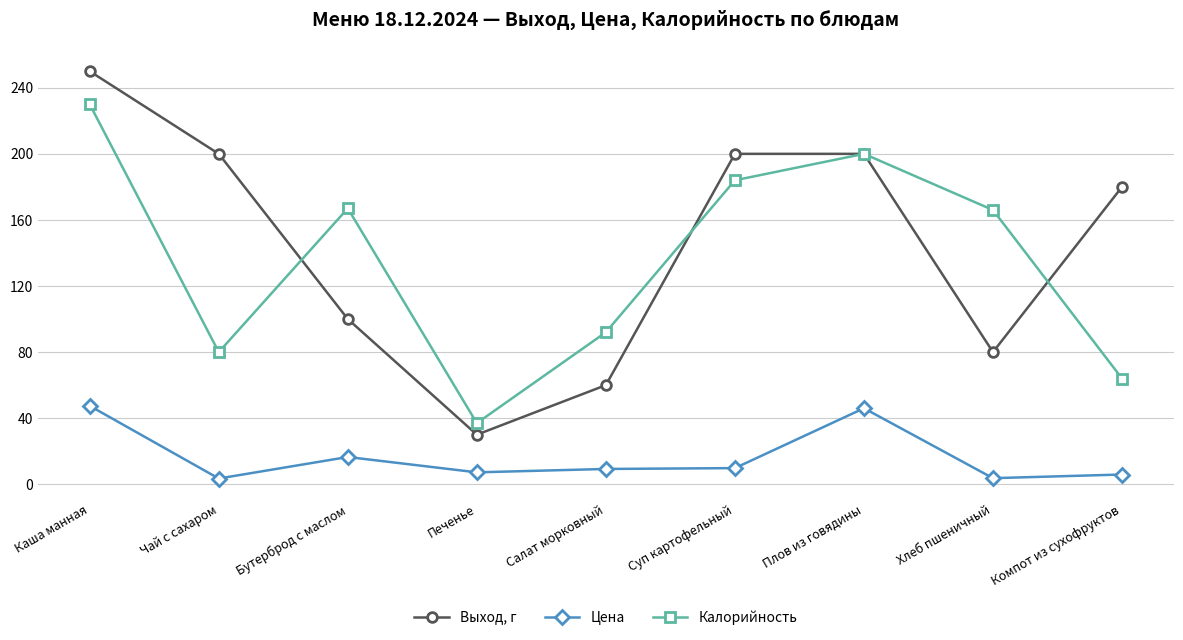

What is the sum of all Выход, г values?

1300.0